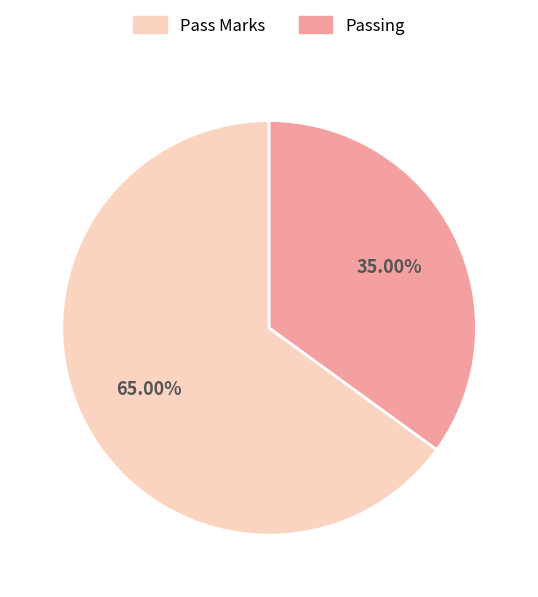

How many slices are in this pie chart?

2